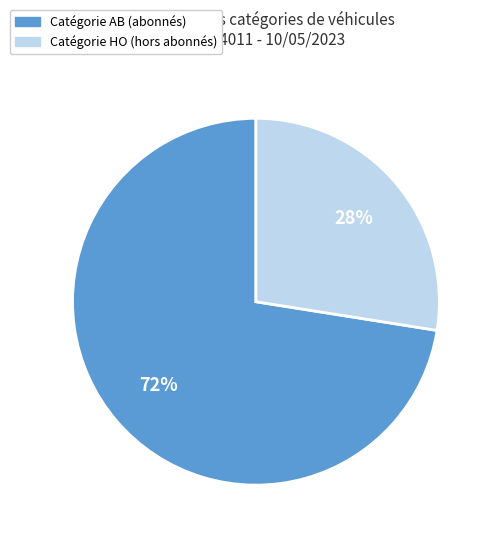

Does any single category account for the majority?

Yes